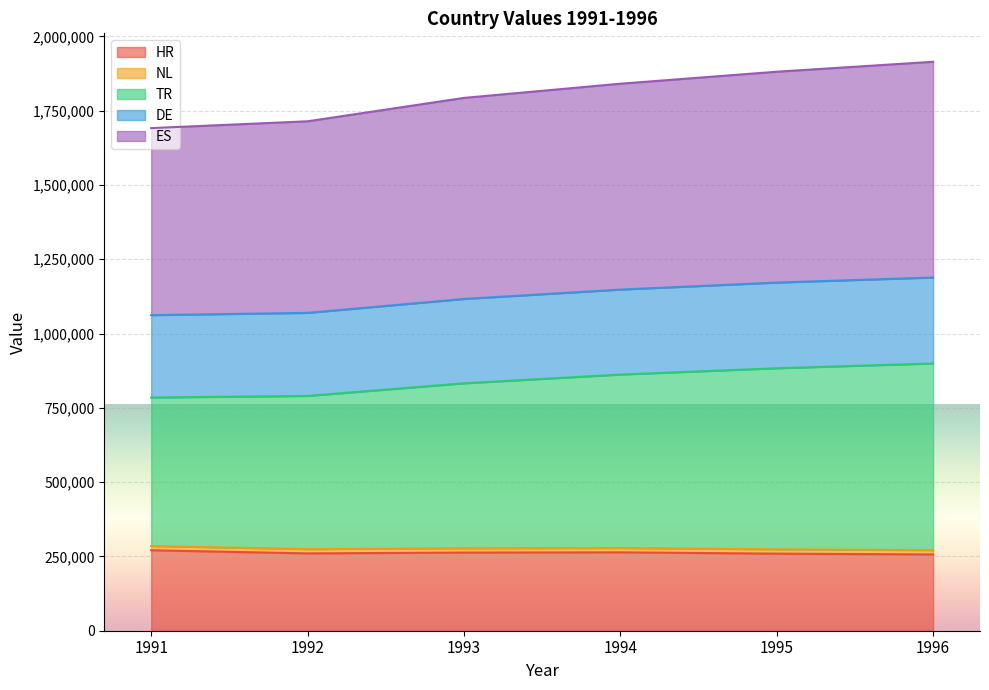

List the labels in order of TR value, smallest first.

1991, 1992, 1993, 1994, 1995, 1996